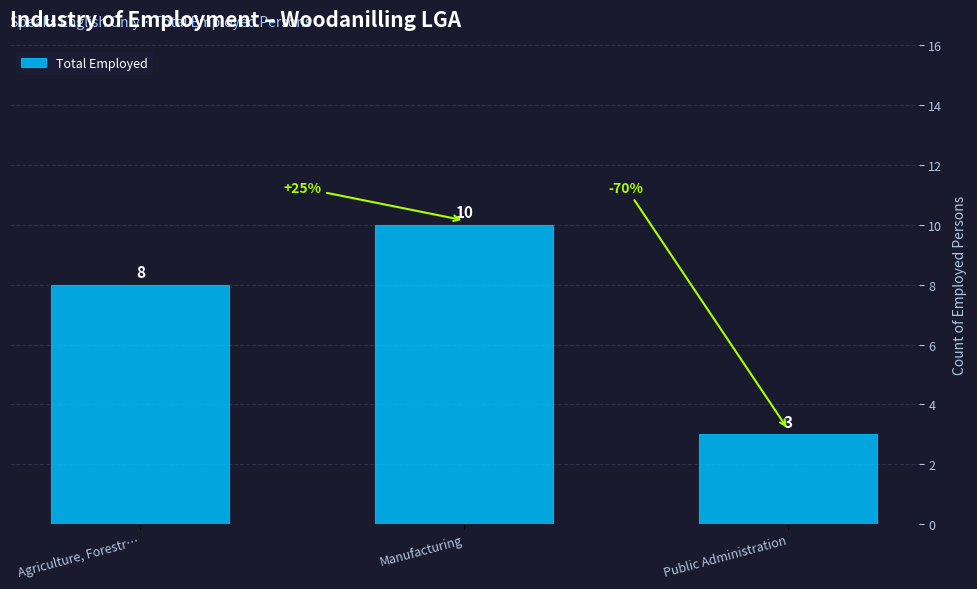

List the labels in order of value, smallest first.

Public Administration, Agriculture, Forestr…, Manufacturing